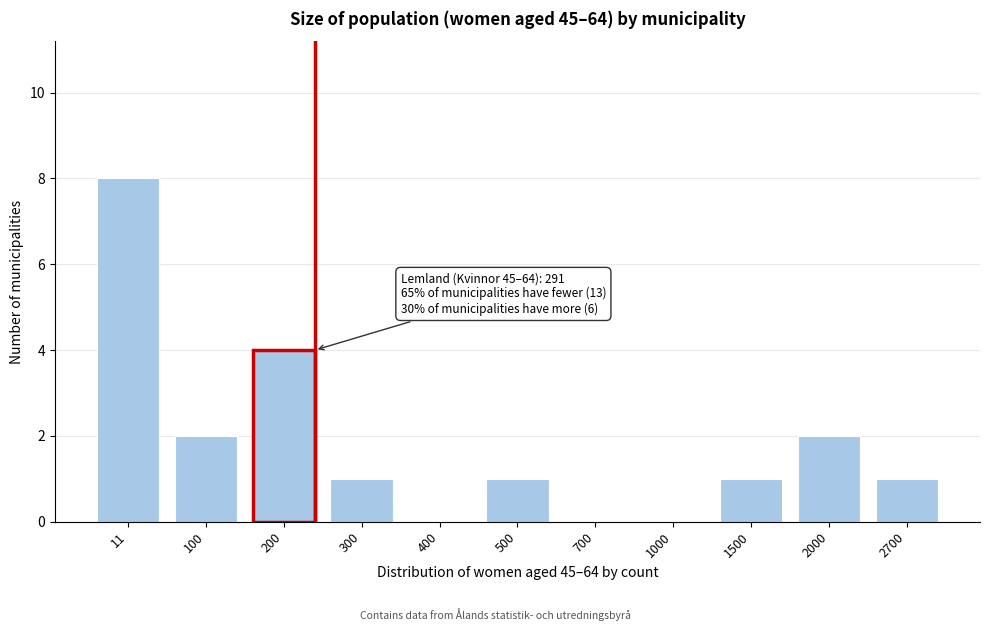

Reading left to right, list all the values displayed in this chart.

11=8	100=2	200=4	300=1	400=0	500=1	700=0	1000=0	1500=1	2000=2	2700=1